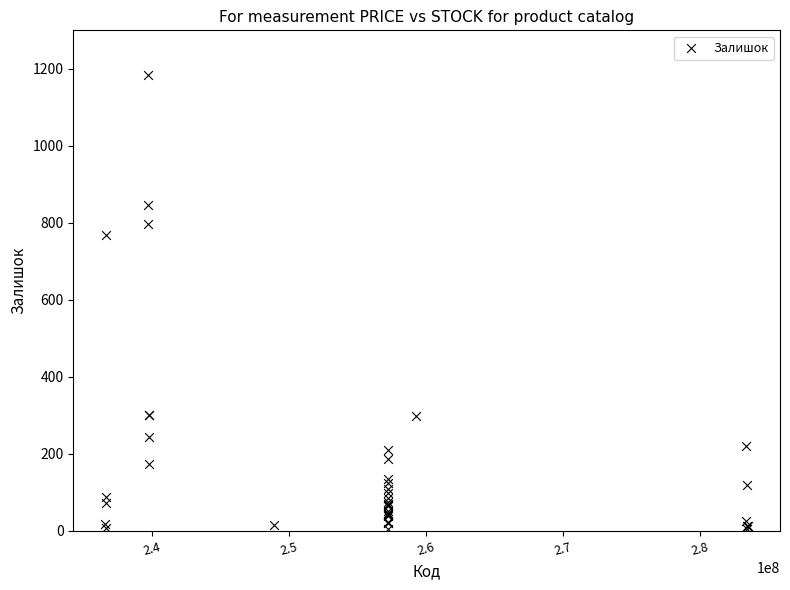

What Y value in the scatter plot is closest to 594?

769